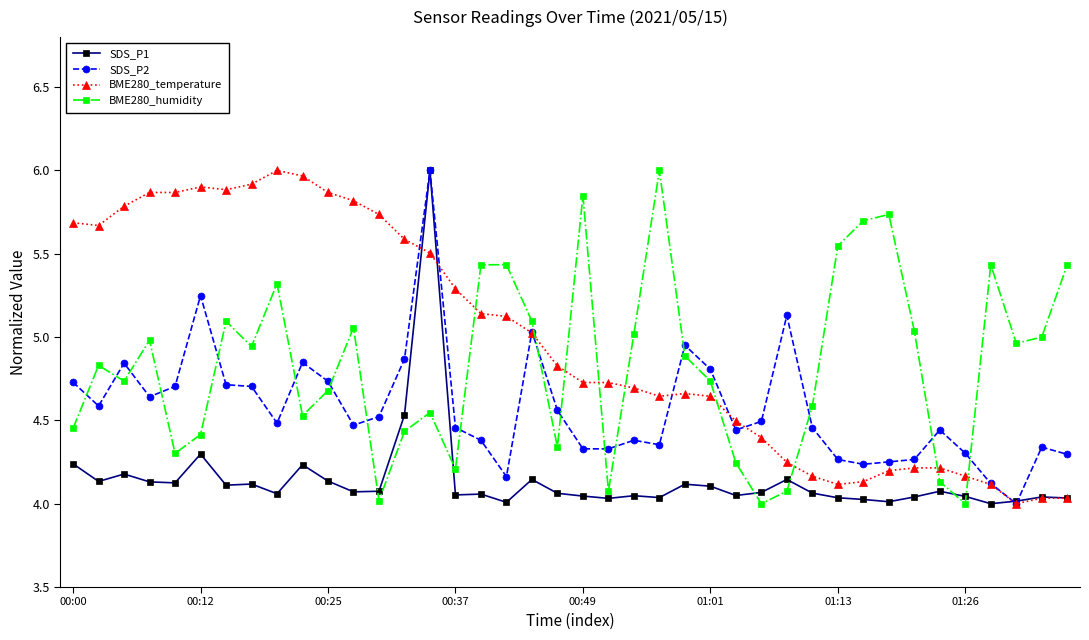

True or false: BME280_temperature and SDS_P2 intersect in this chart.

True